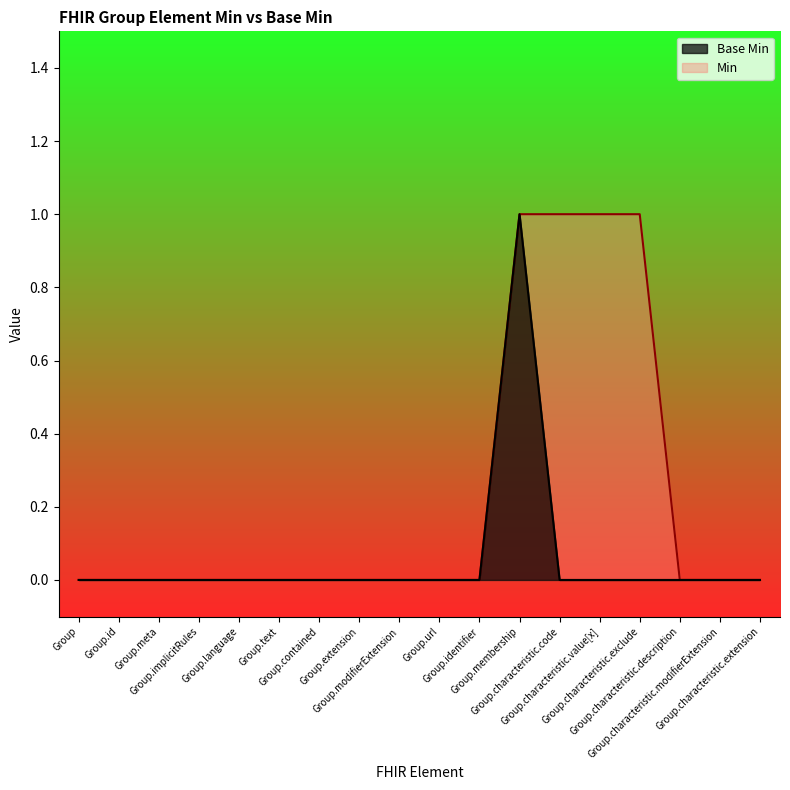

True or false: the data shows 1 at Group.membership.

True